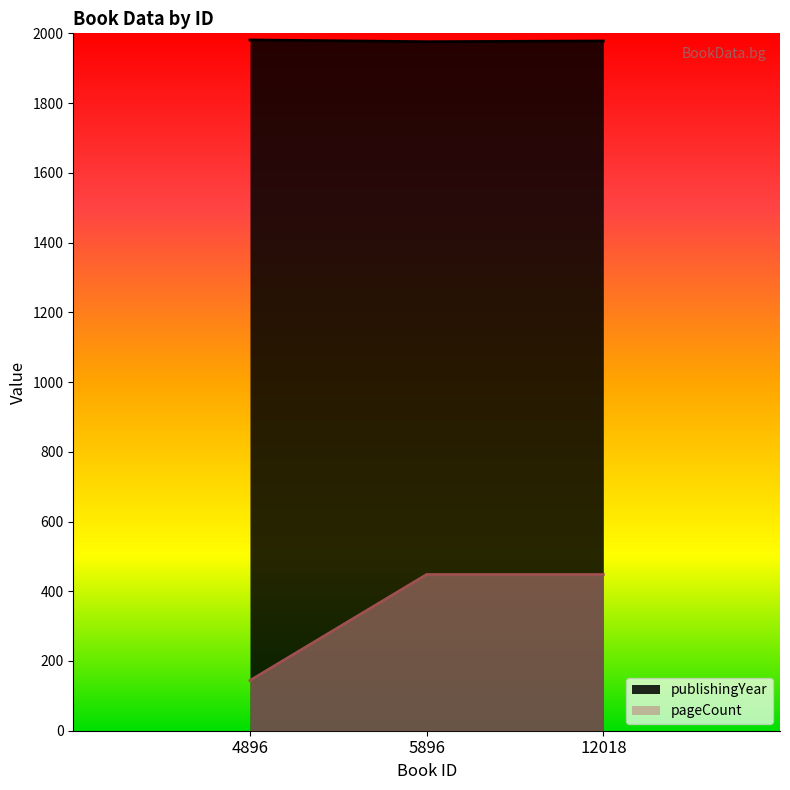

At which label does publishingYear first exceed 1978?

4896